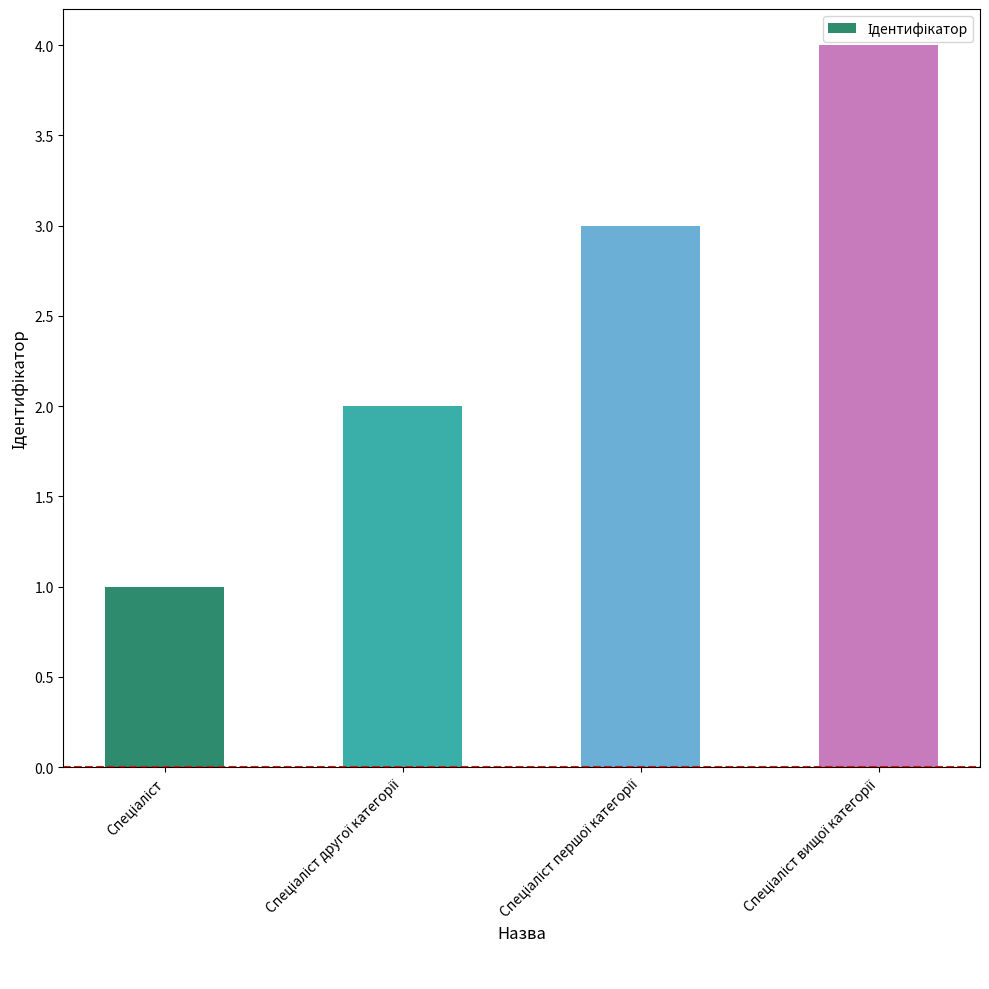

What is the sum of all values?

10